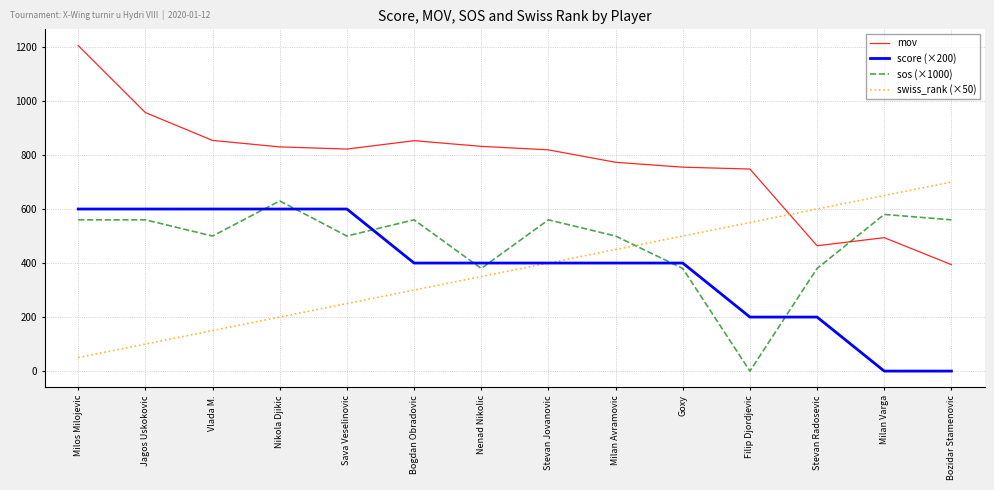

Which series changed the most between Milan Avramovic and Milan Varga?

score (×200)